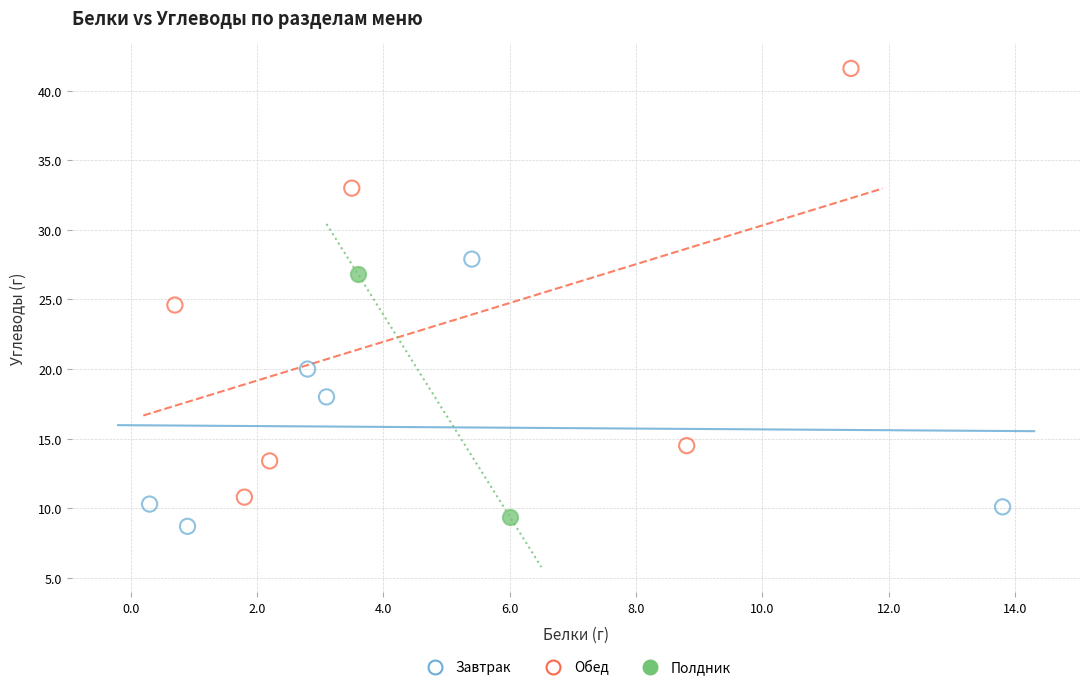

Which series reaches the maximum Y coordinate?

Обед